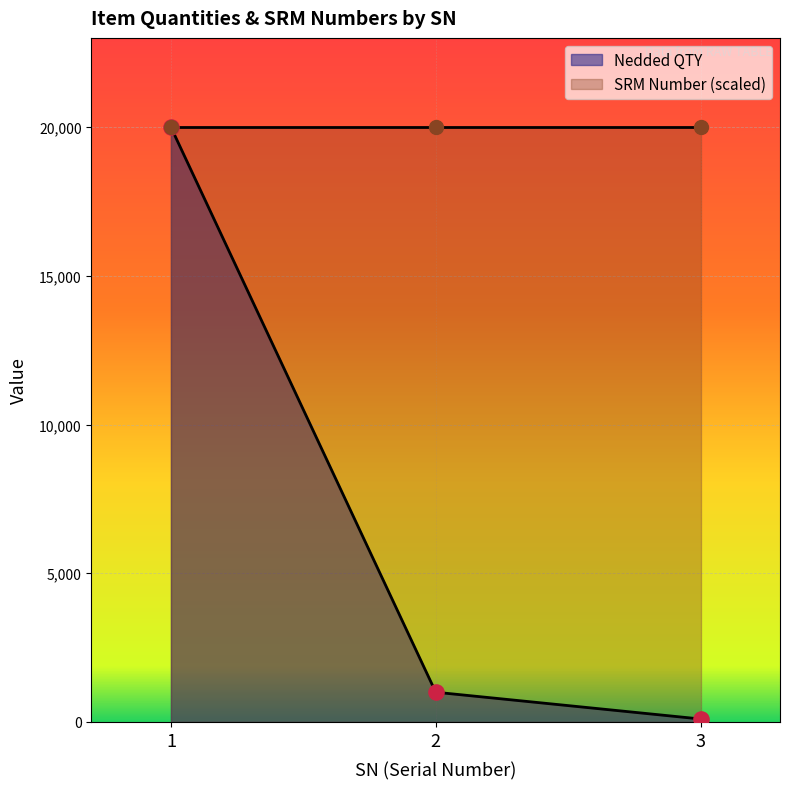

Which has a higher value, 3 or 1?

1